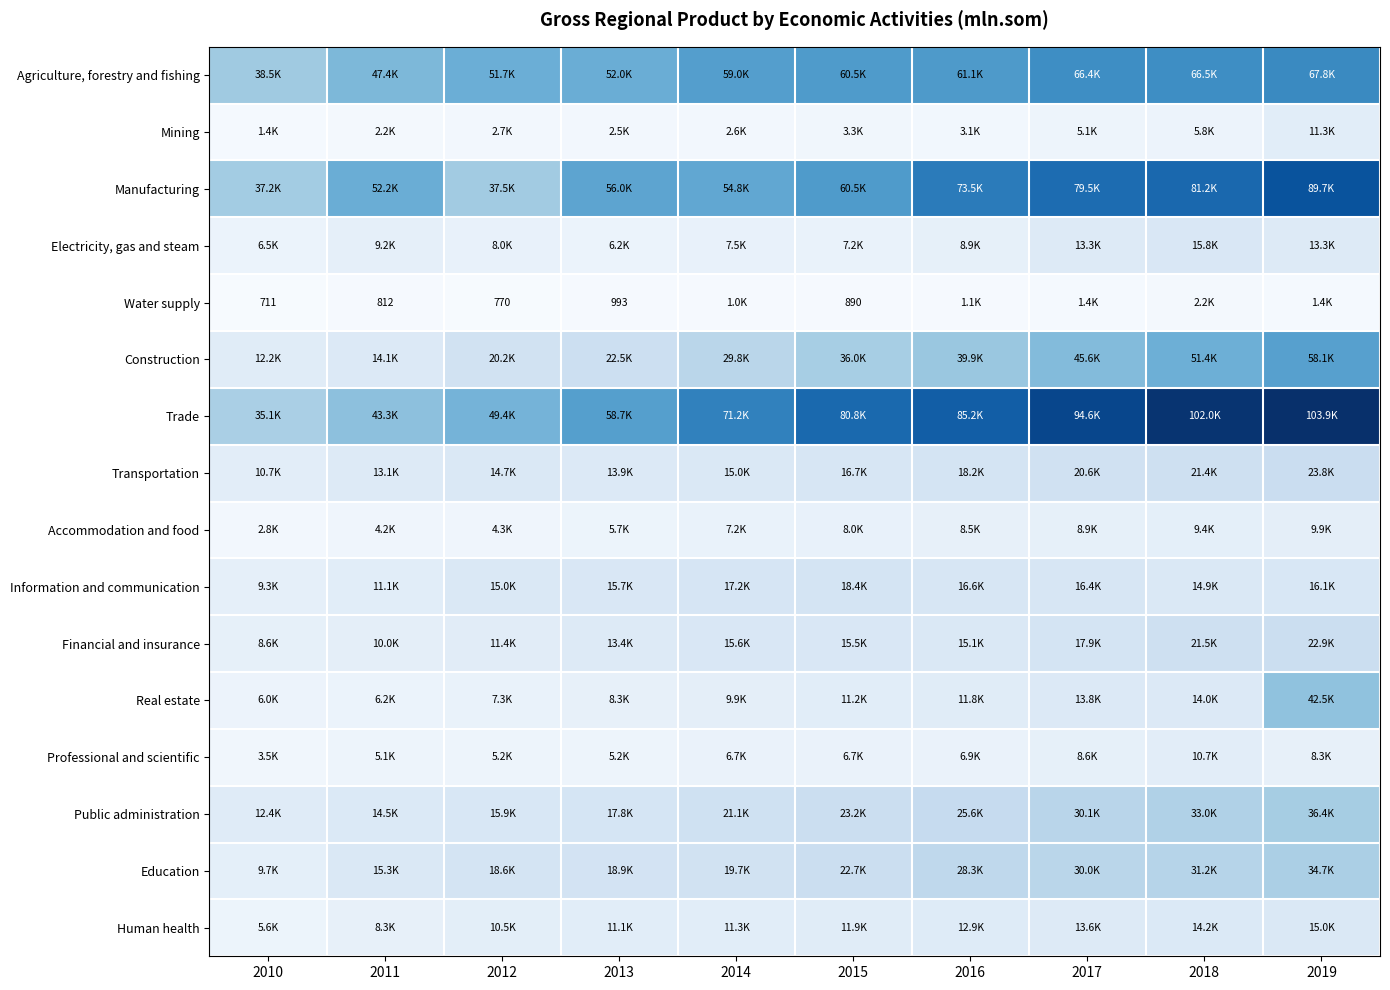

Which has a higher value, 2018 or 2013?

2018